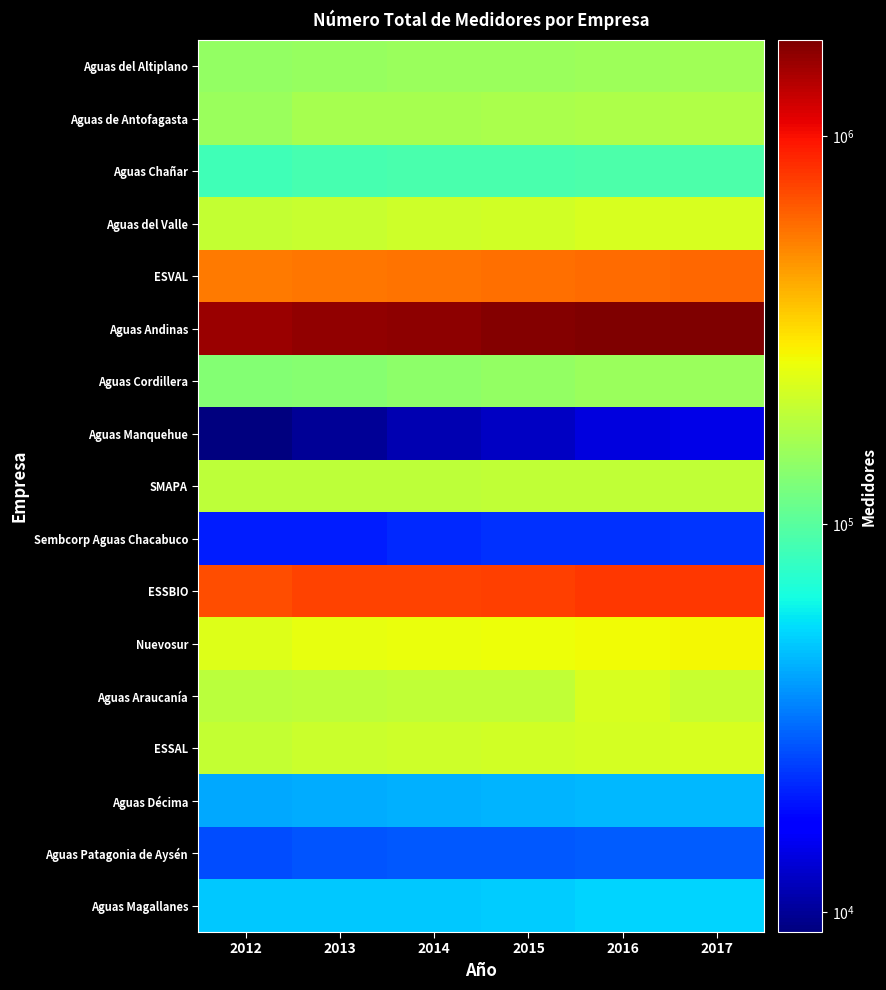

Which series changed the most between 2016 and 2017?

Aguas Araucanía